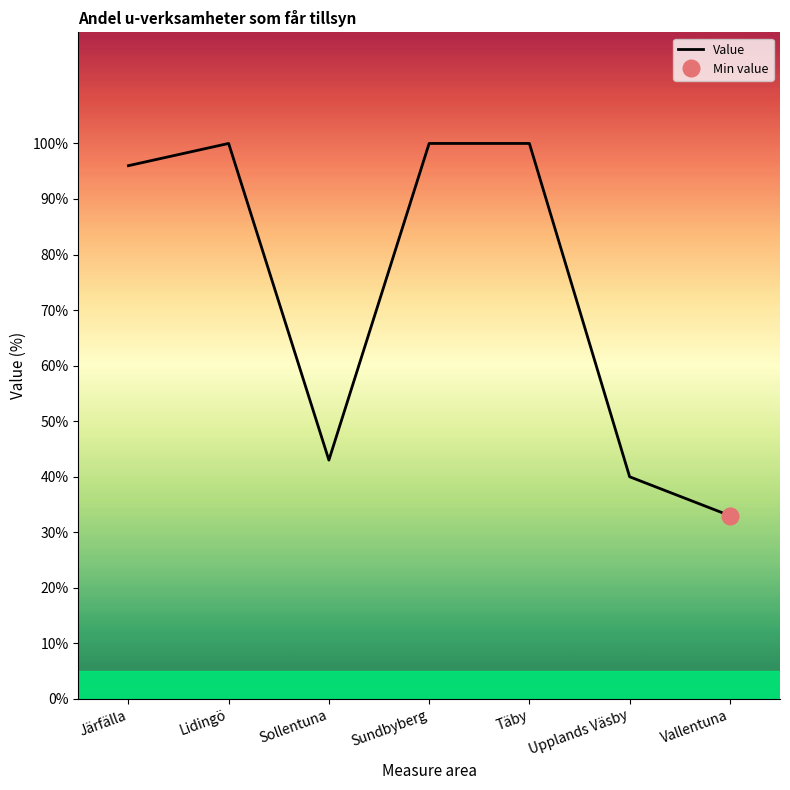

Is it true that the value at Järfälla is 96?

True